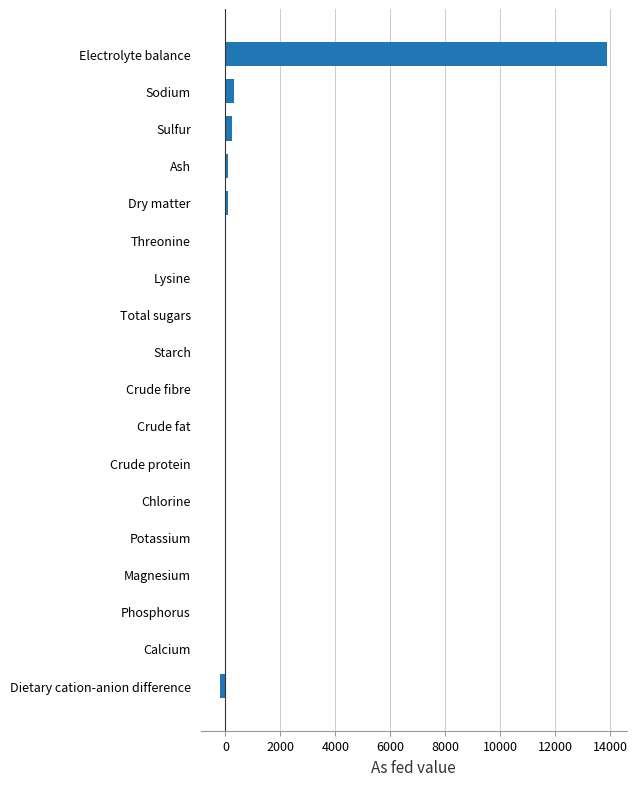

What is the sum of all values?

14450.8